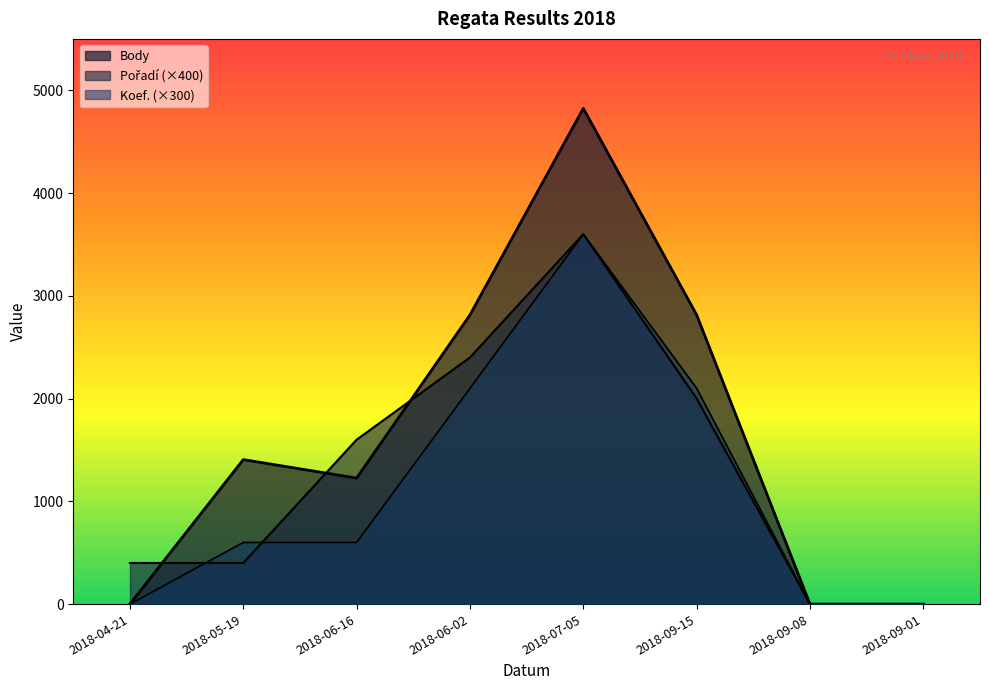

Reading left to right, transcribe all the data shown in this chart.

Body: 2018-04-21=0	2018-05-19=1406	2018-06-16=1226	2018-06-02=2814	2018-07-05=4824	2018-09-15=2814	2018-09-08=0	2018-09-01=0
Pořadí: 2018-04-21=400	2018-05-19=400	2018-06-16=1600	2018-06-02=2400	2018-07-05=3600	2018-09-15=2000	2018-09-08=0	2018-09-01=0
Koef.: 2018-04-21=0	2018-05-19=600	2018-06-16=600	2018-06-02=2100	2018-07-05=3600	2018-09-15=2100	2018-09-08=0	2018-09-01=0